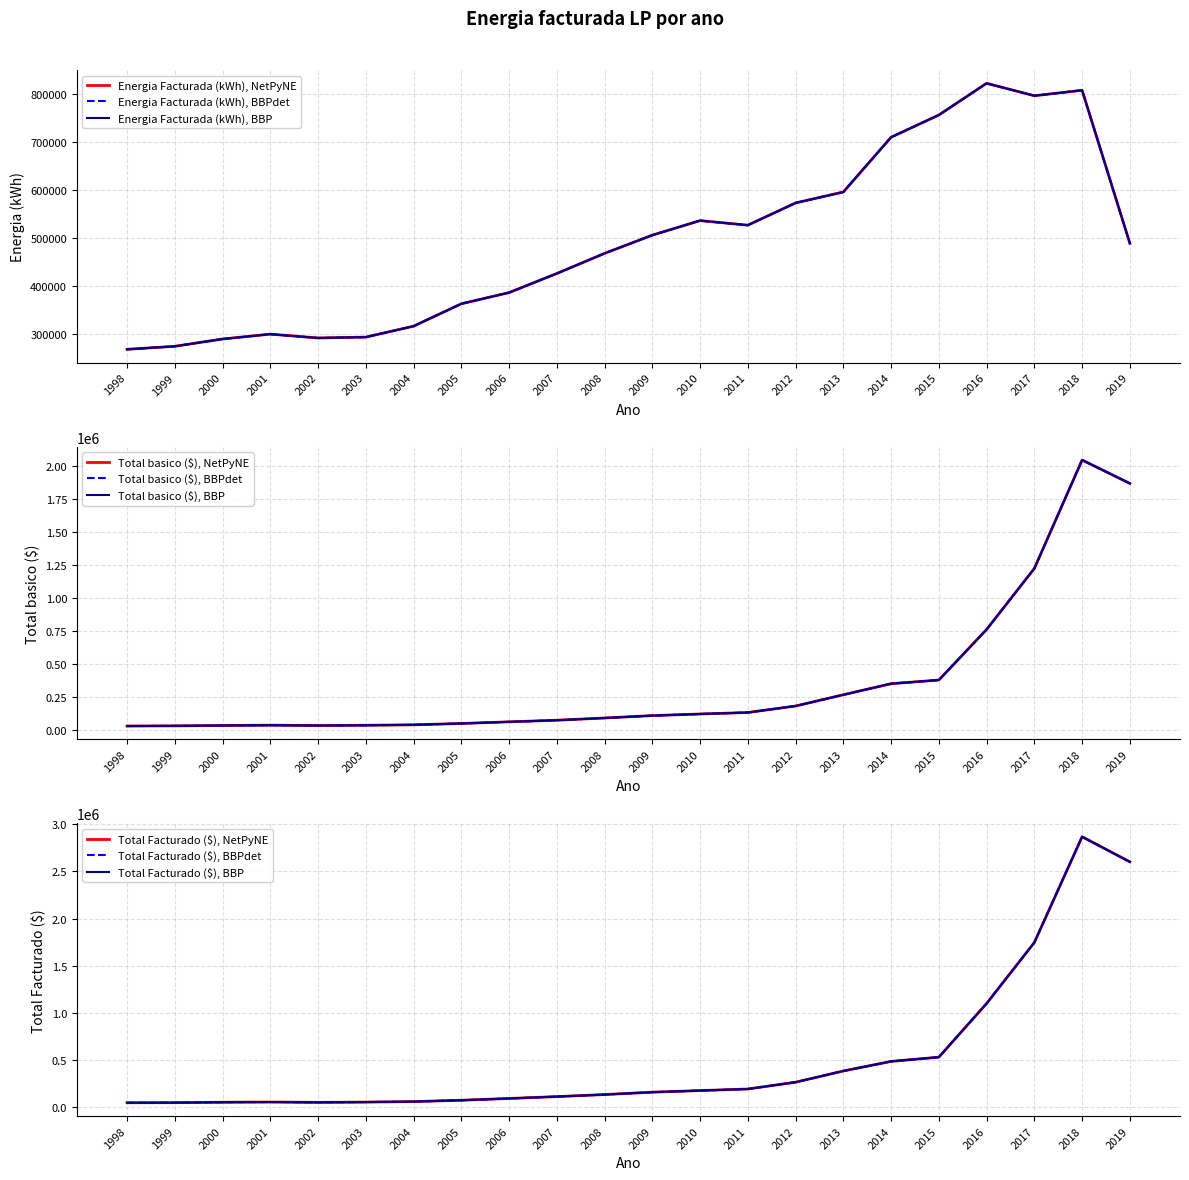

Is it true that Total Facturado ($) equals 1544679.7 at 2016?

False